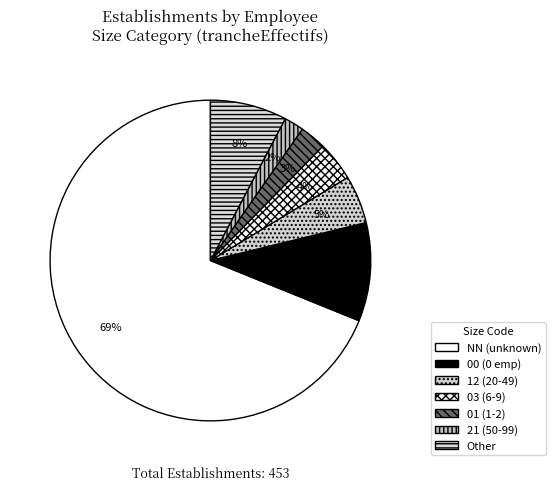

Count the number of slices in the pie.

7